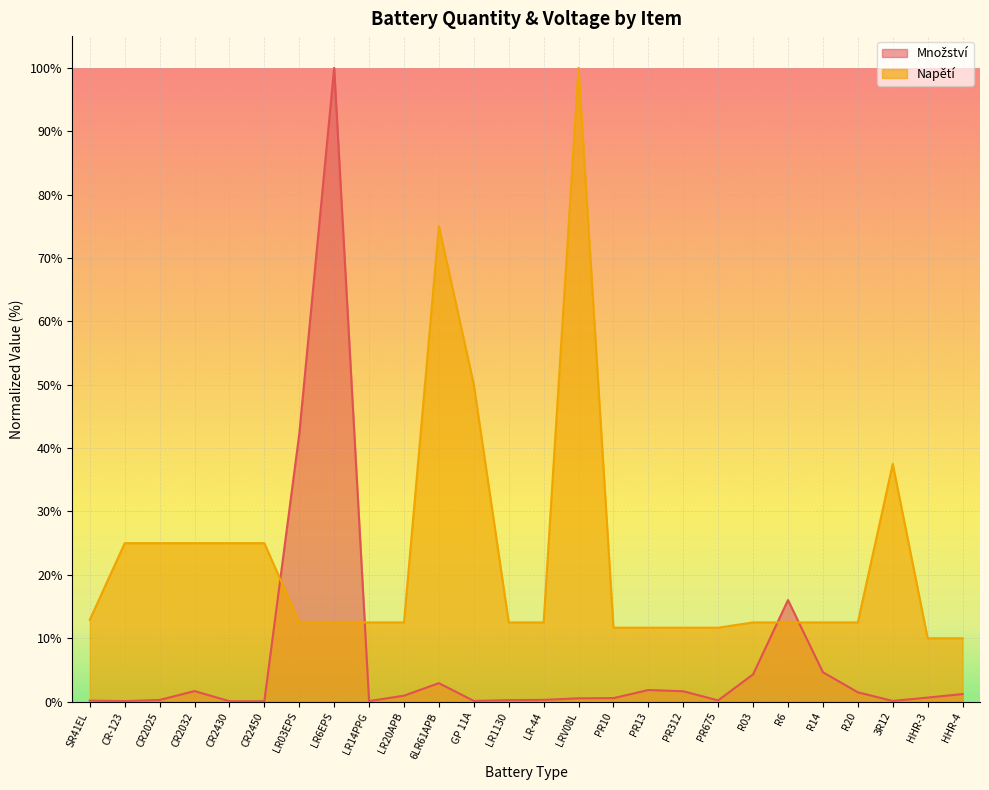

Is it true that Množství equals 0.1 at CR2430?

False